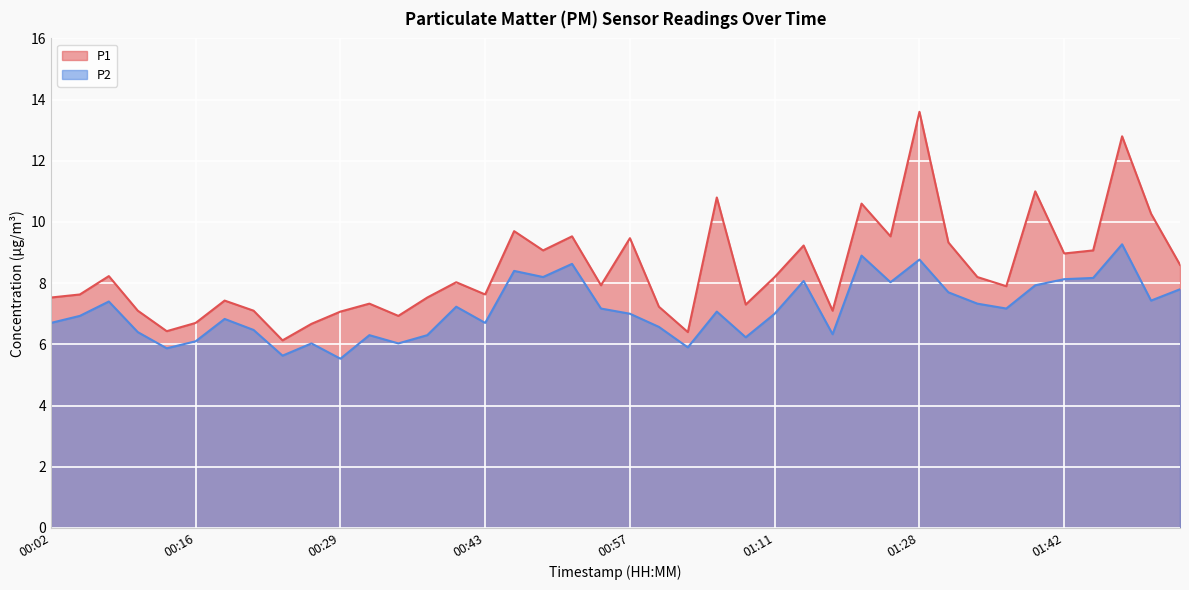

Is the value of P2 at 00:43 greater than the value of P1 at 01:22?

No